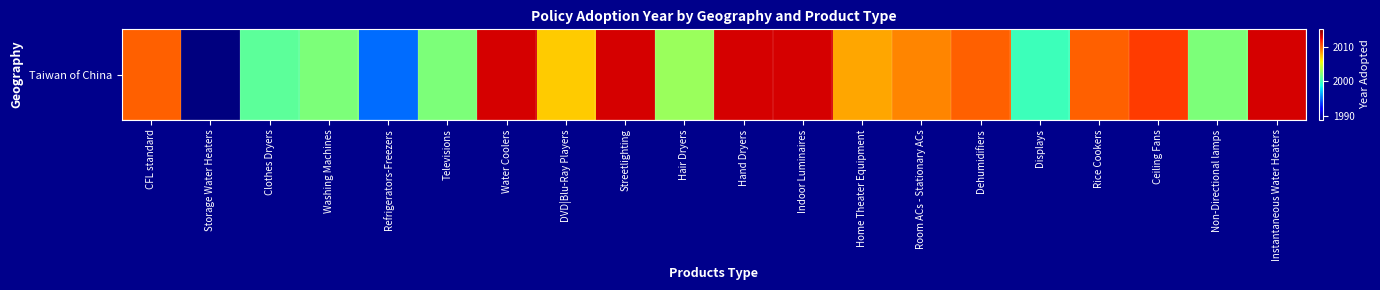

Reading left to right, extract all data points from this chart.

2010	1989	2001	2002	1995	2002	2013	2007	2013	2003	2013	2013	2008	2009	2010	2000	2010	2011	2002	2013